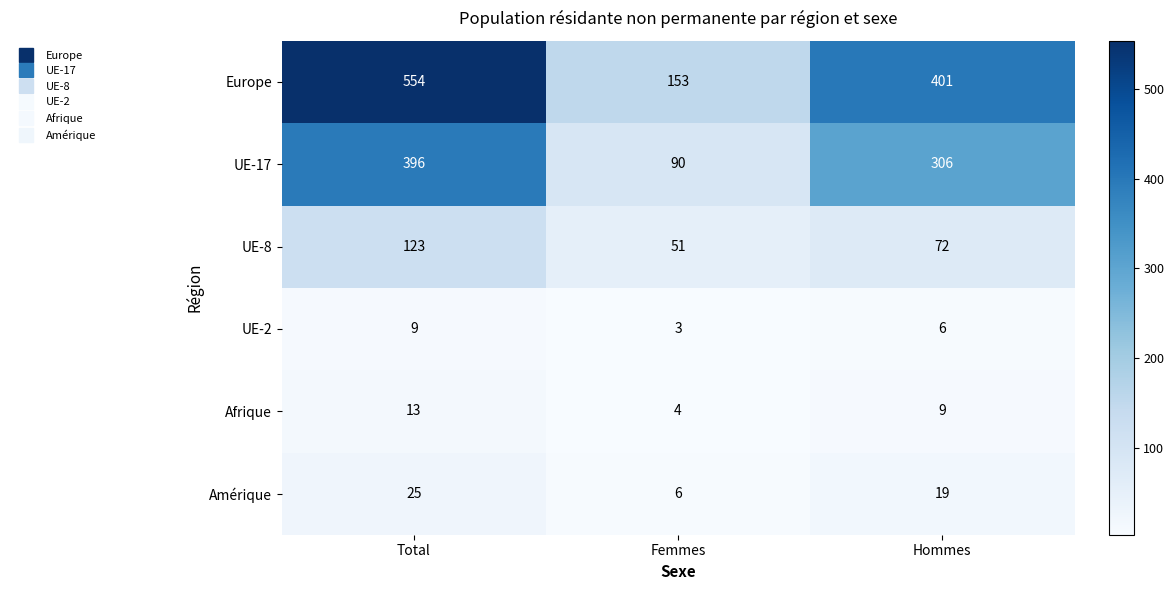

At which category is the sum across all series the highest?

Total